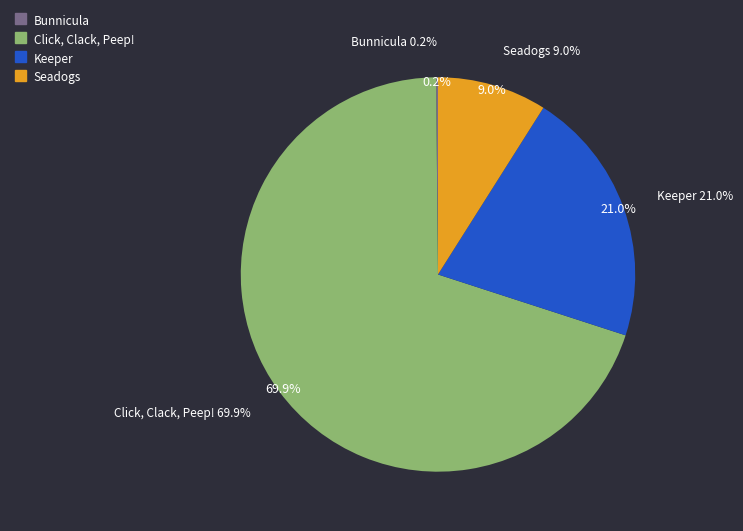

What is the change in value from Keeper to Seadogs?

-25637066